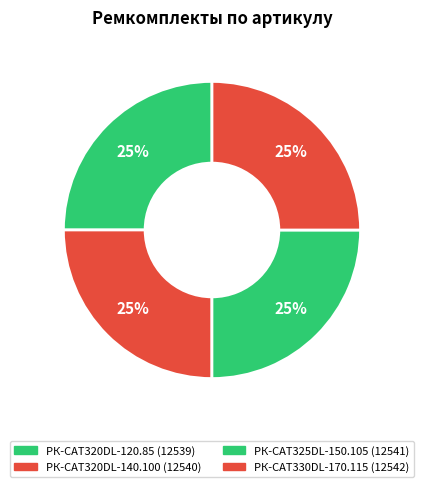

Which slice is the largest?

РК-CAT330DL-170.115